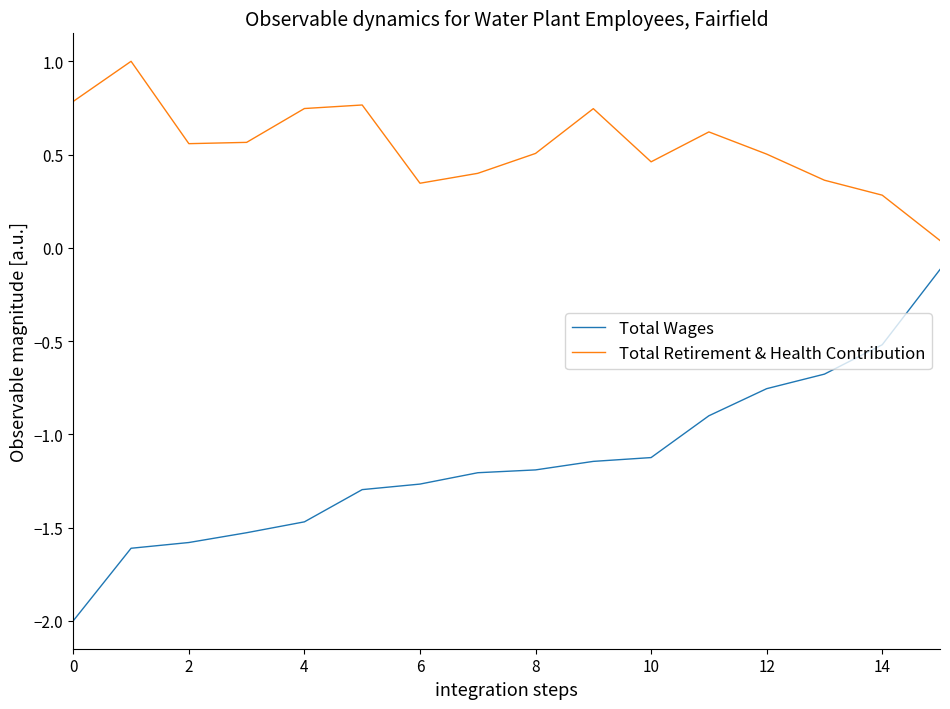

True or false: Total Wages and Total Retirement & Health Contribution cross at least once.

False